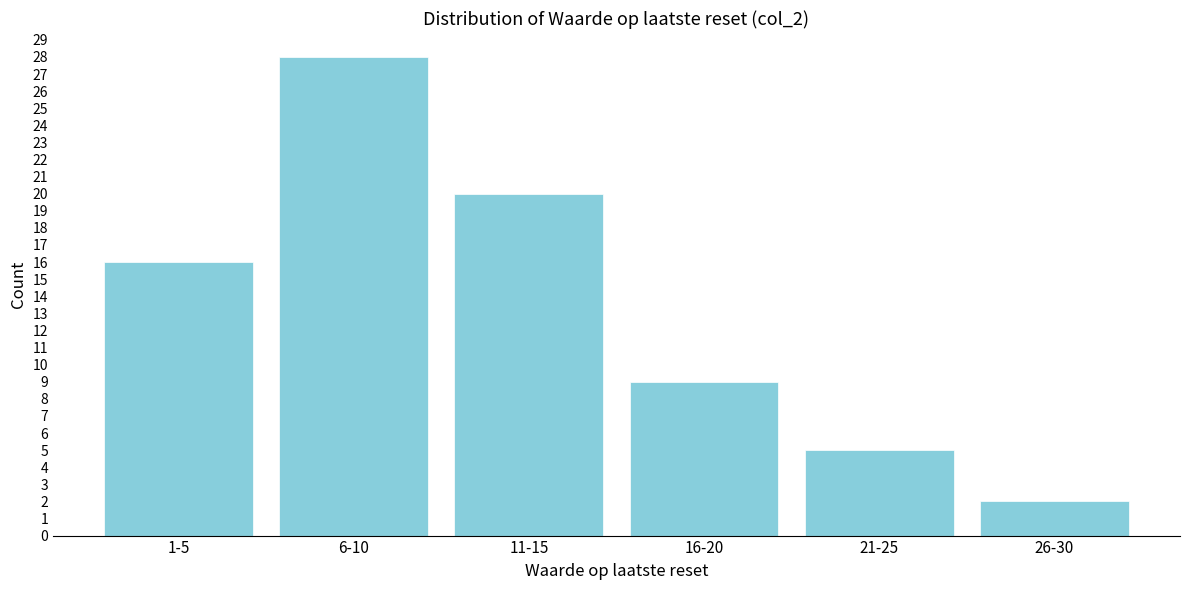

Reading left to right, transcribe all the data shown in this chart.

1-5=16	6-10=28	11-15=20	16-20=9	21-25=5	26-30=2